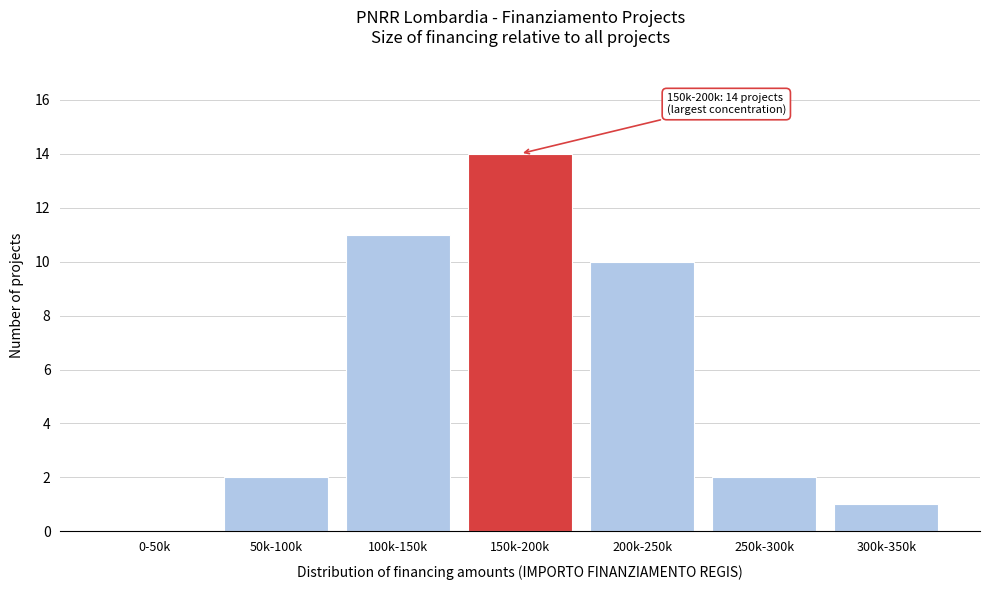

Reading right to left, what are all the values shown in this chart?

300k-350k=1	250k-300k=2	200k-250k=10	150k-200k=14	100k-150k=11	50k-100k=2	0-50k=0